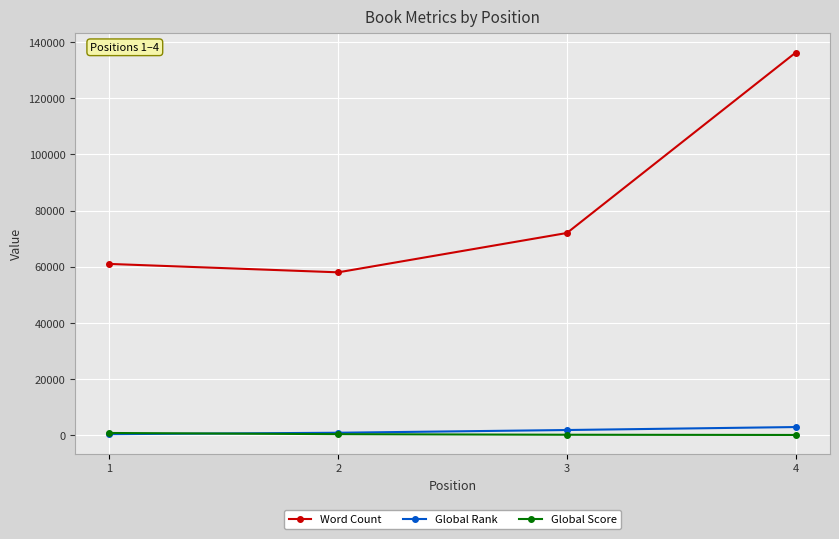

At how many categories does at least one series exceed 132174?

1